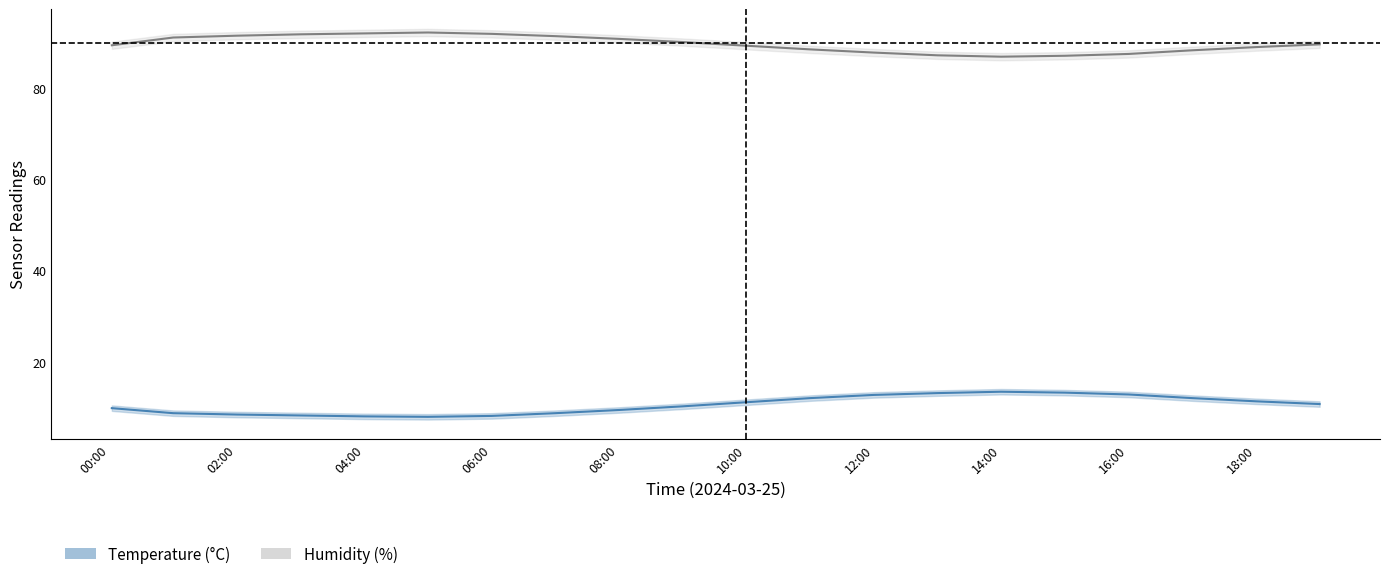

Between 04:00 and 09:00, which is larger?

09:00